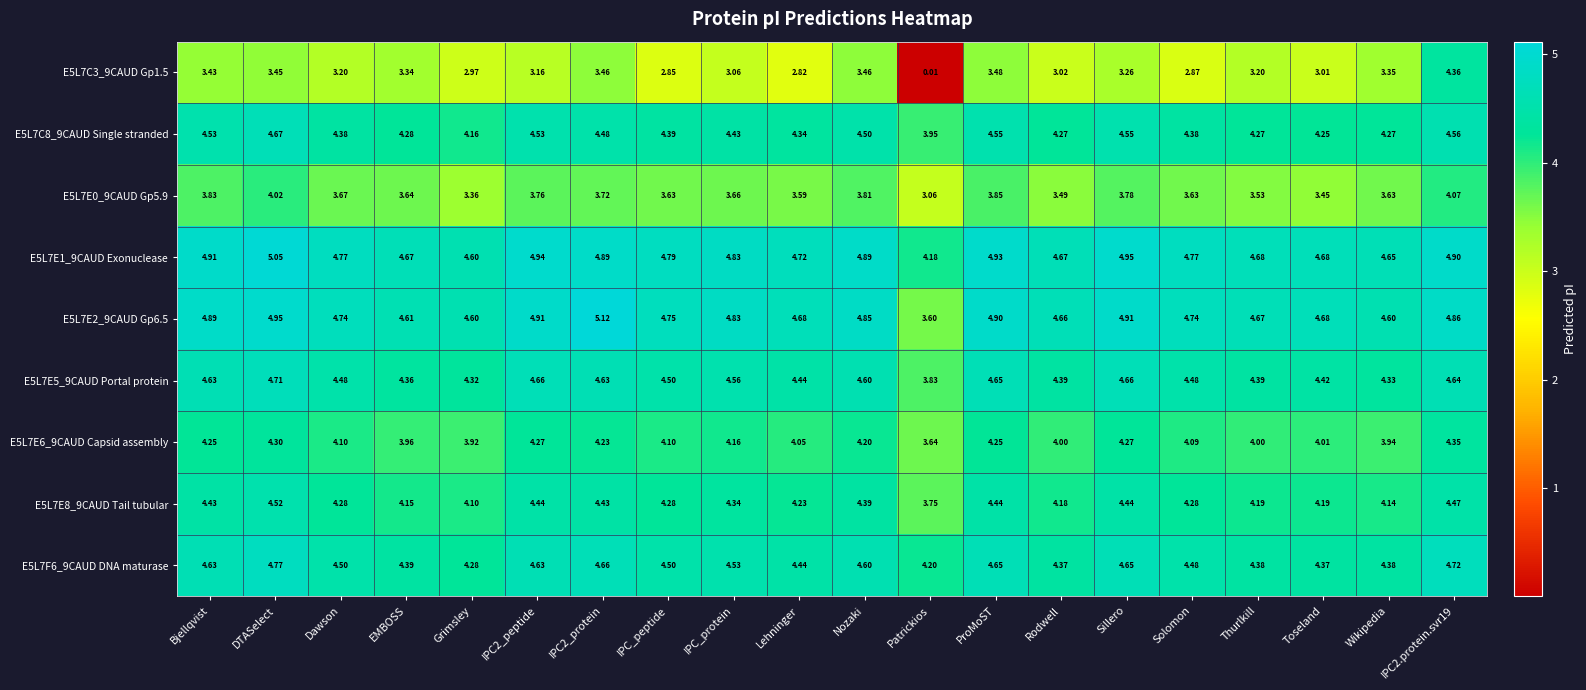

At which label is E5L7E8_9CAUD Tail tubular closest to 4?

Grimsley